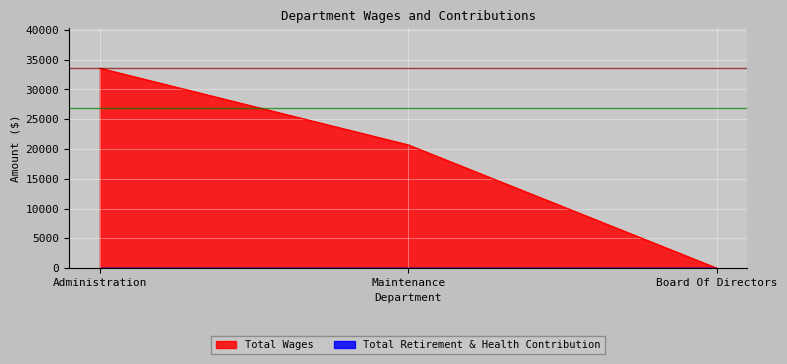

At which label is the value closest to 16781?

Maintenance